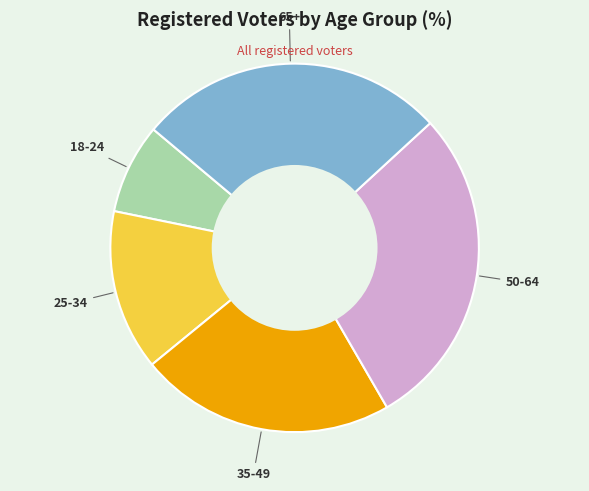

The 35-49 slice represents 15% of the pie. True or false?

False